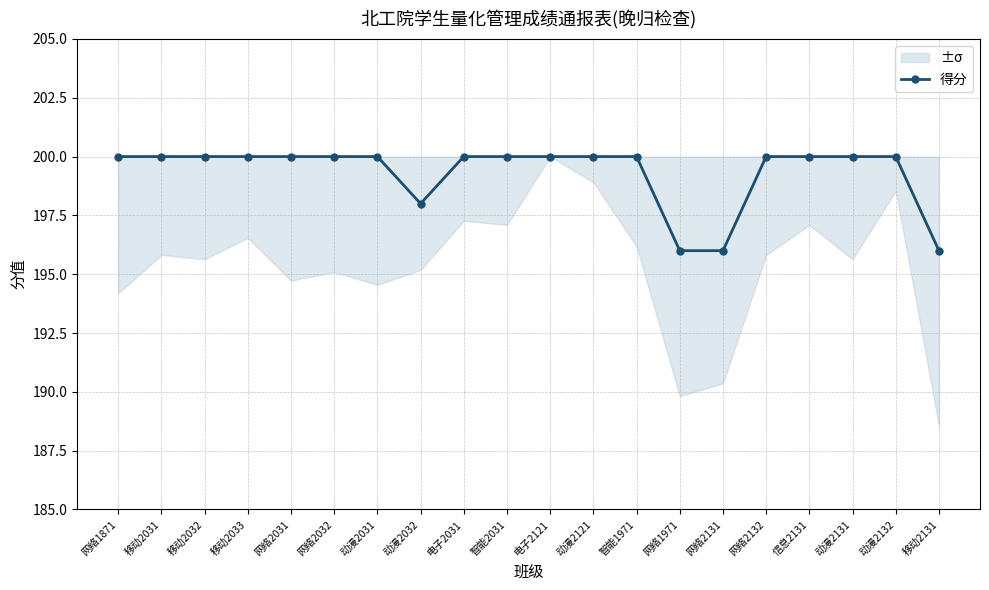

What is the label of the 15th point from the right?

网络2032